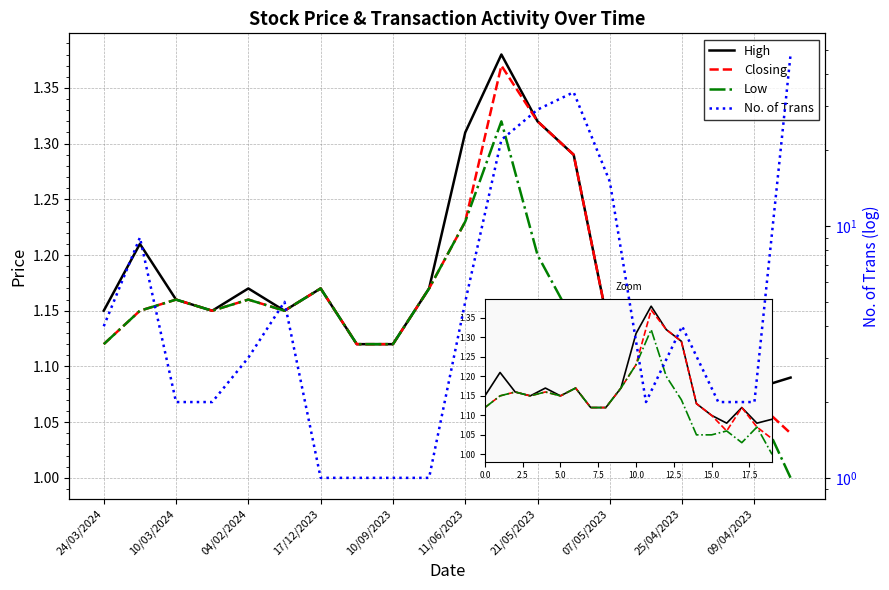

What is the difference between the maximum and second lowest values in the High series?

0.3